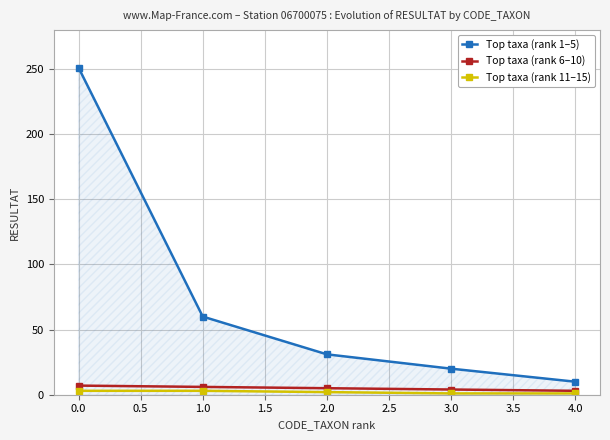

What is the label of the 1st point from the right?

4.0